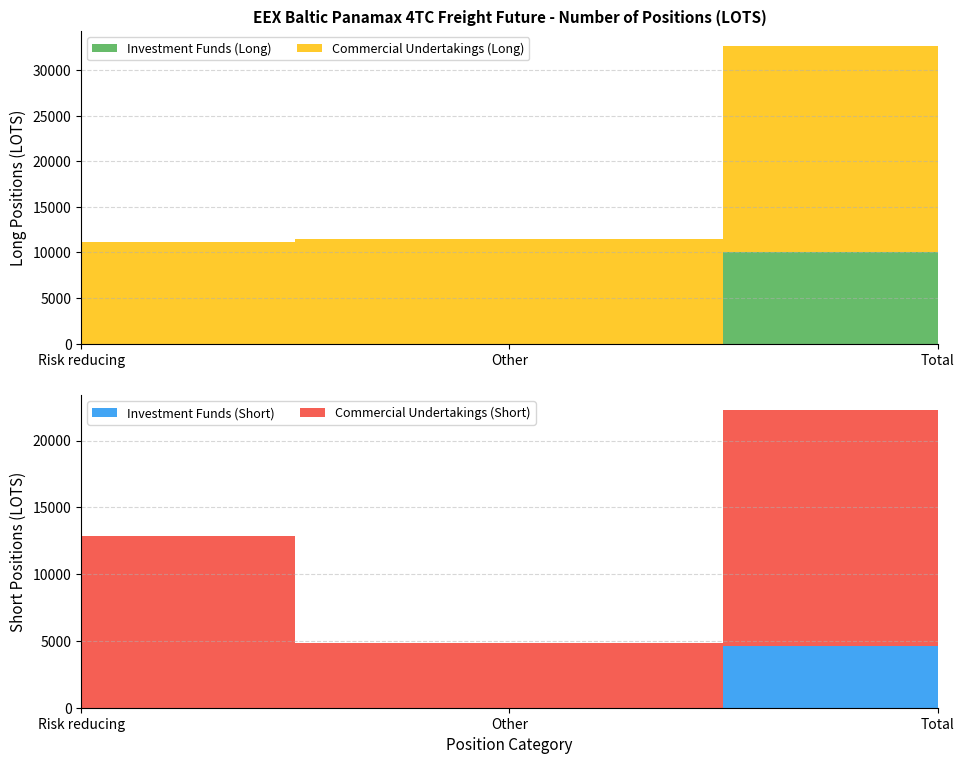

Reading left to right, what are all the values shown in this chart?

Long (Investment Funds): 0.0	0.0	10032.1
Short (Investment Funds): 0.0	0.0	4589.0
Long (Commercial Undertakings): 11142.6	11501.0	22643.6
Short (Commercial Undertakings): 12837.1	4859.1	17696.3